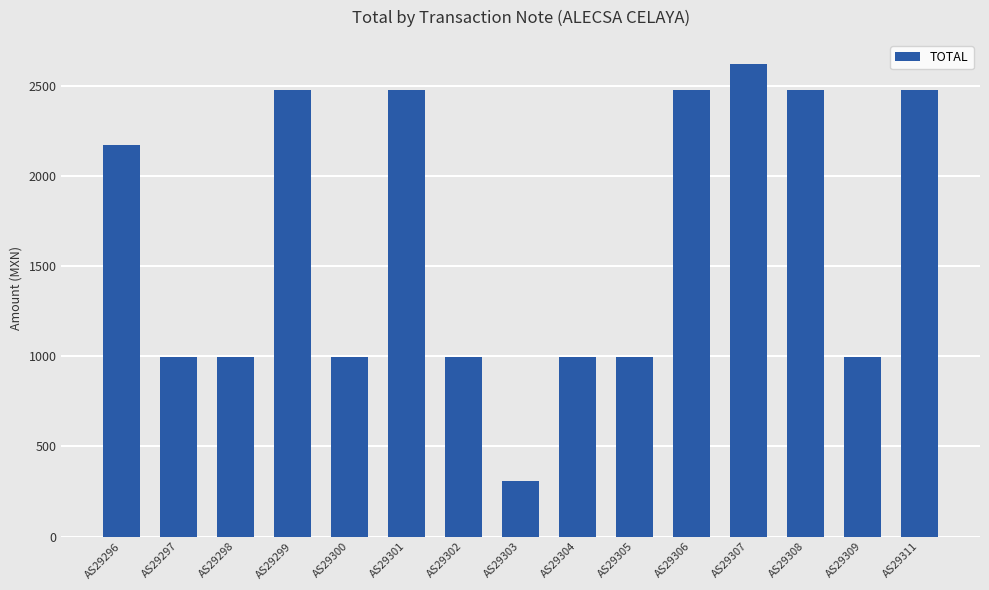

What is the greatest value displayed?

2623.1